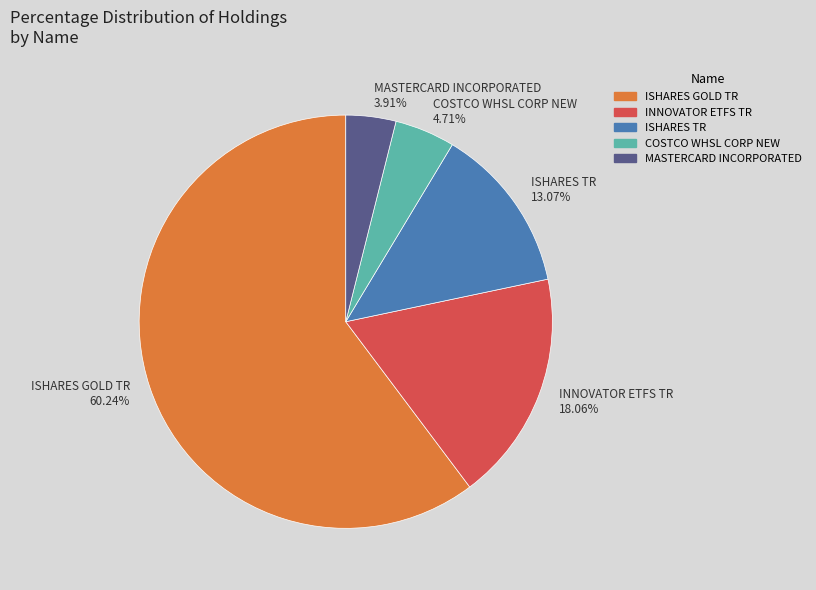

To the nearest percent, what is the average slice percentage?

20%